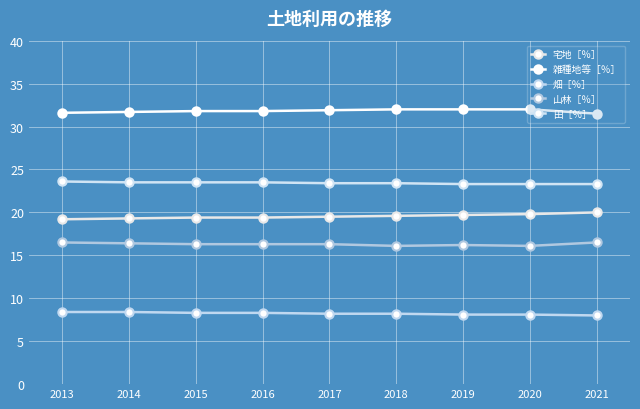

Does the chart display data point markers on the line(s)?

Yes